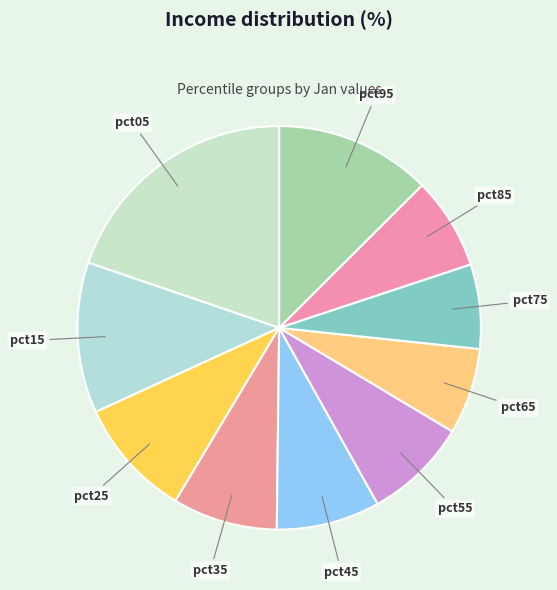

The pct55 slice represents 8% of the pie. True or false?

True